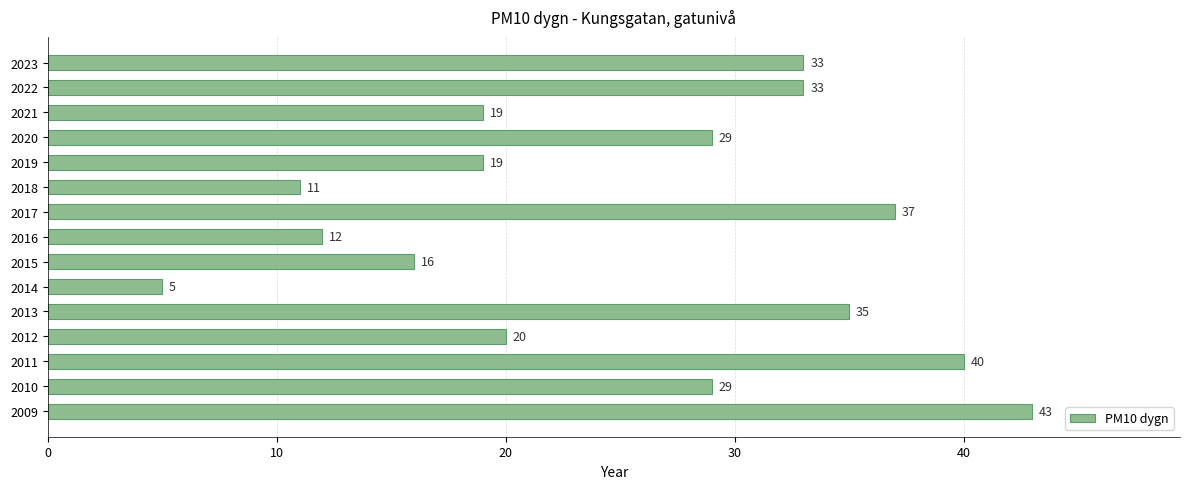

True or false: the data shows 39 at 2010.

False